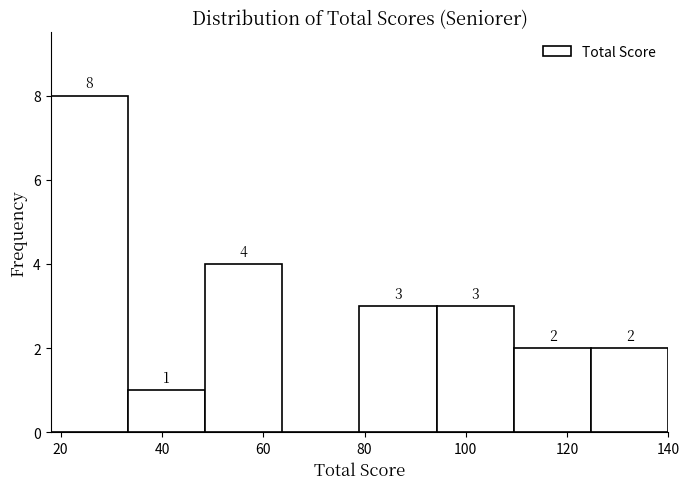

Which range on the x-axis has the tallest bar?

18 to 34